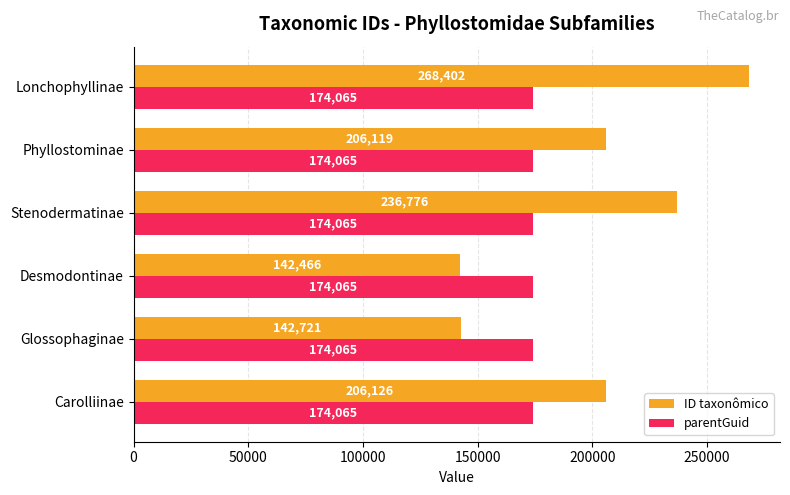

How many distinct data groups are displayed?

2